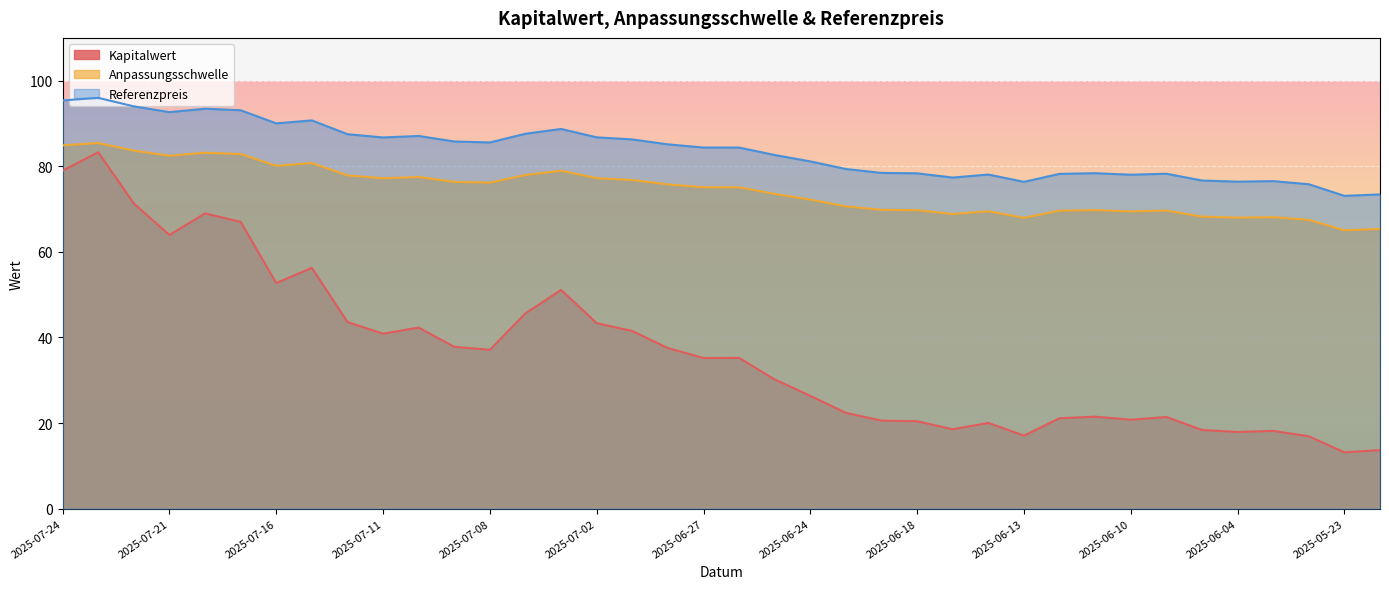

What is the total value across all series at 2025-06-04?

162.3